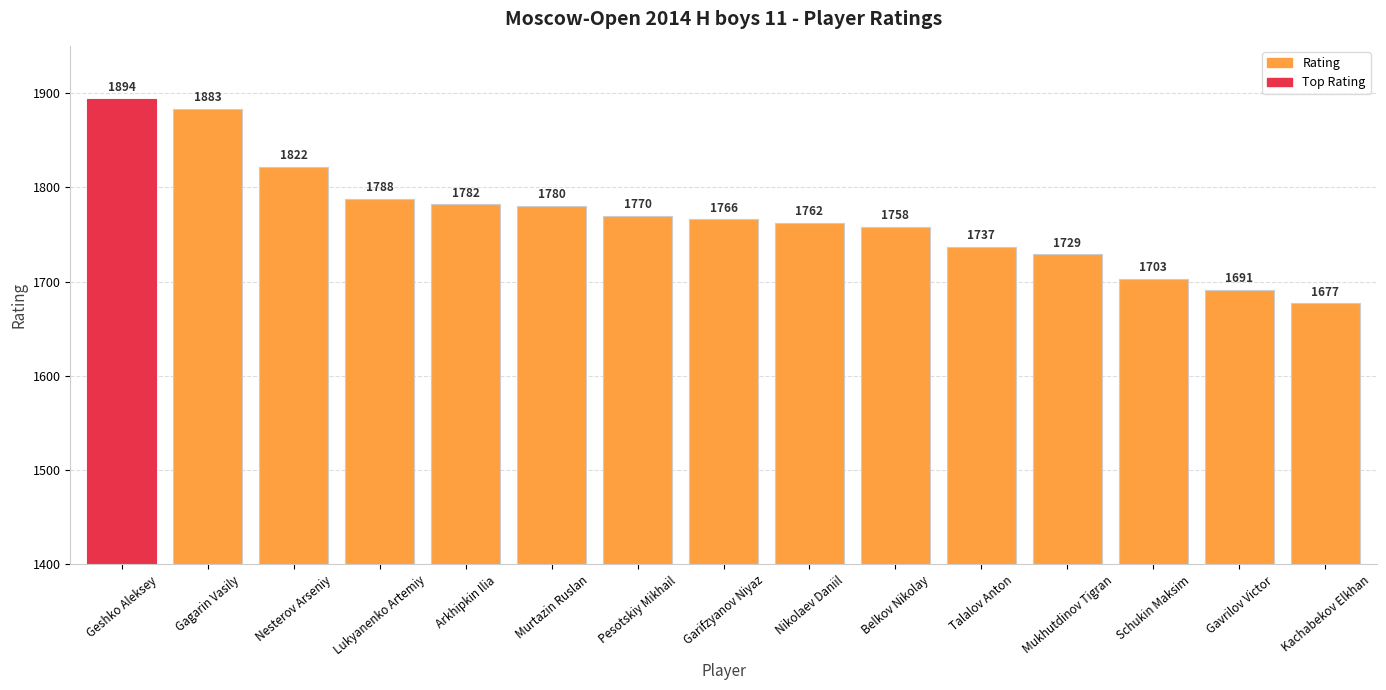

Are the bars grouped side by side (vs. stacked)?

No